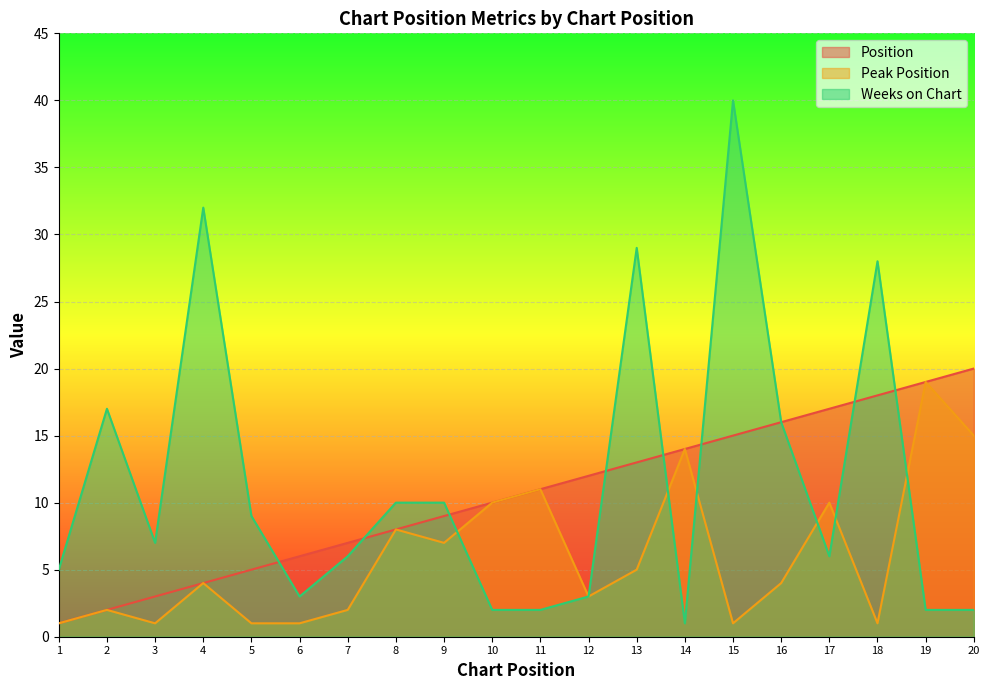

True or false: Position and Peak Position intersect in this chart.

False